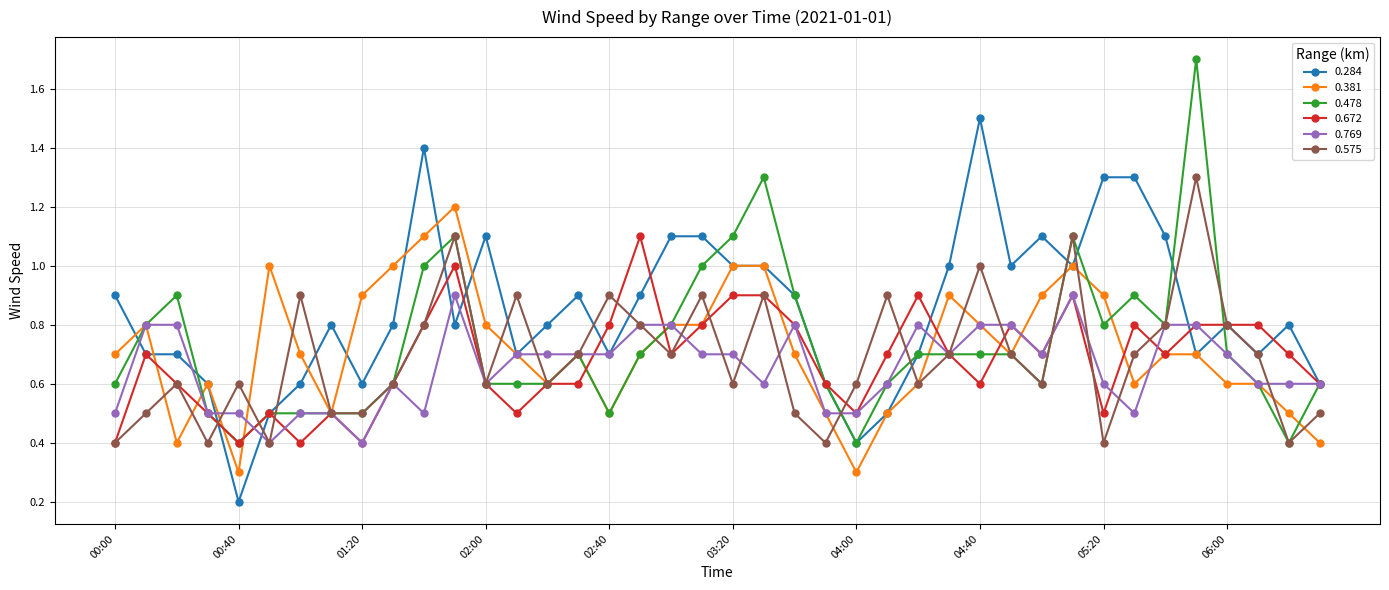

Does the chart have visible grid lines?

Yes